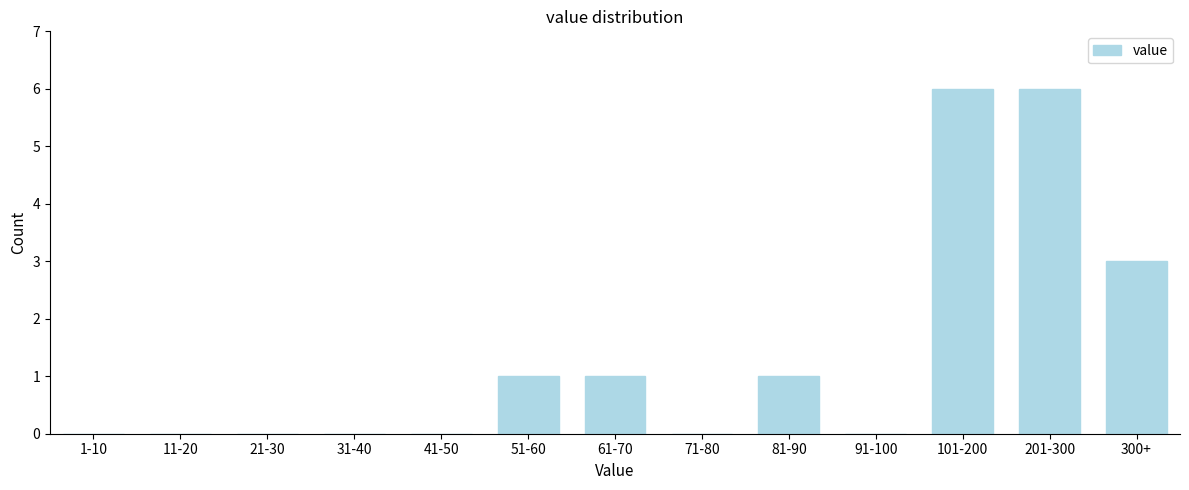

Reading left to right, what are all the values shown in this chart?

1-10=0	11-20=0	21-30=0	31-40=0	41-50=0	51-60=1	61-70=1	71-80=0	81-90=1	91-100=0	101-200=6	201-300=6	300+=3